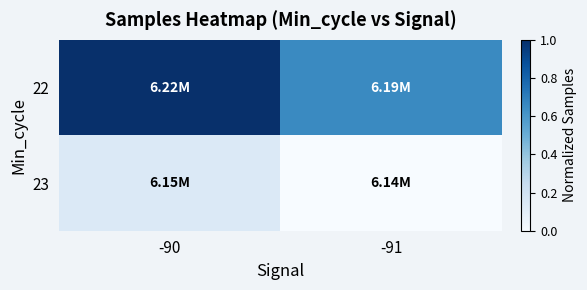

What is the greatest value displayed?

1.0